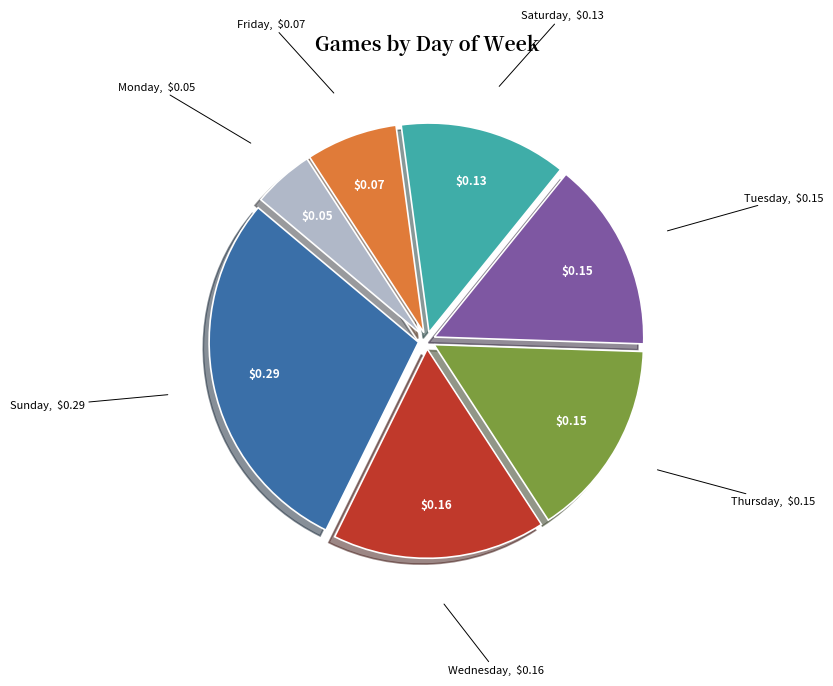

Which slice is the smallest?

Monday